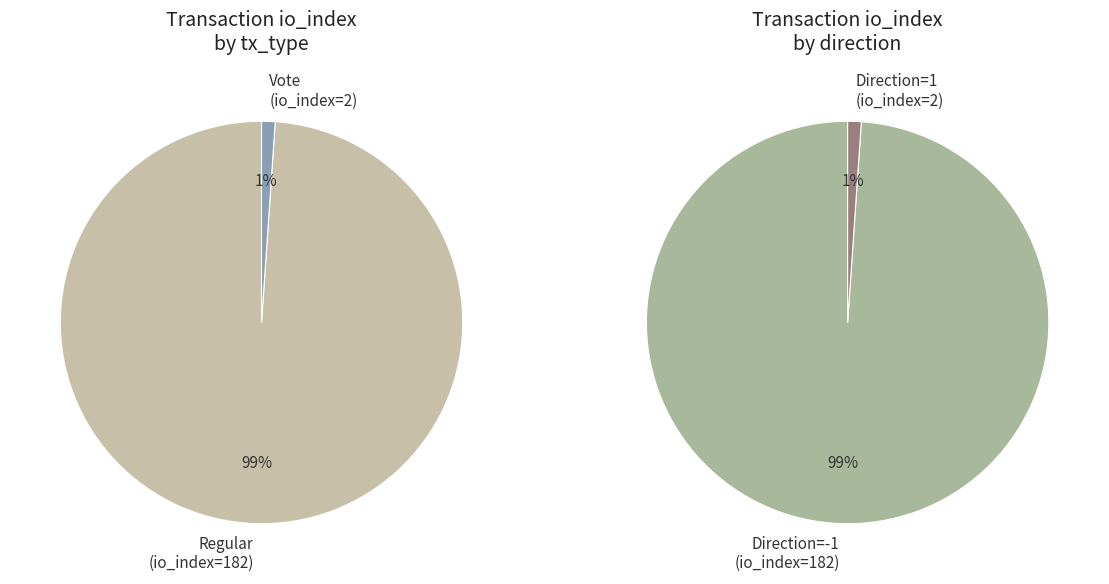

The Regular (io_index=182) slice represents 99% of the pie. True or false?

True